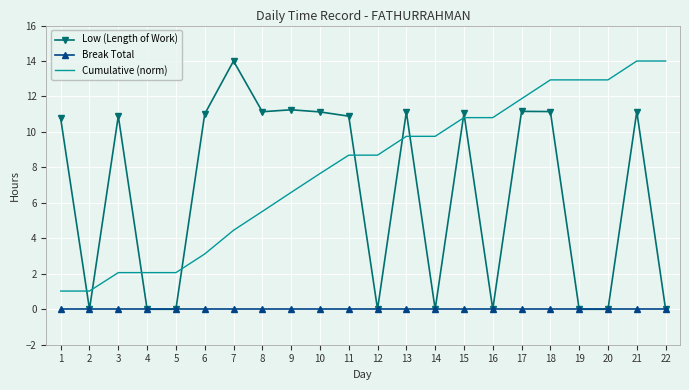

What is the highest value of the Cumulative (norm) series?

14.0